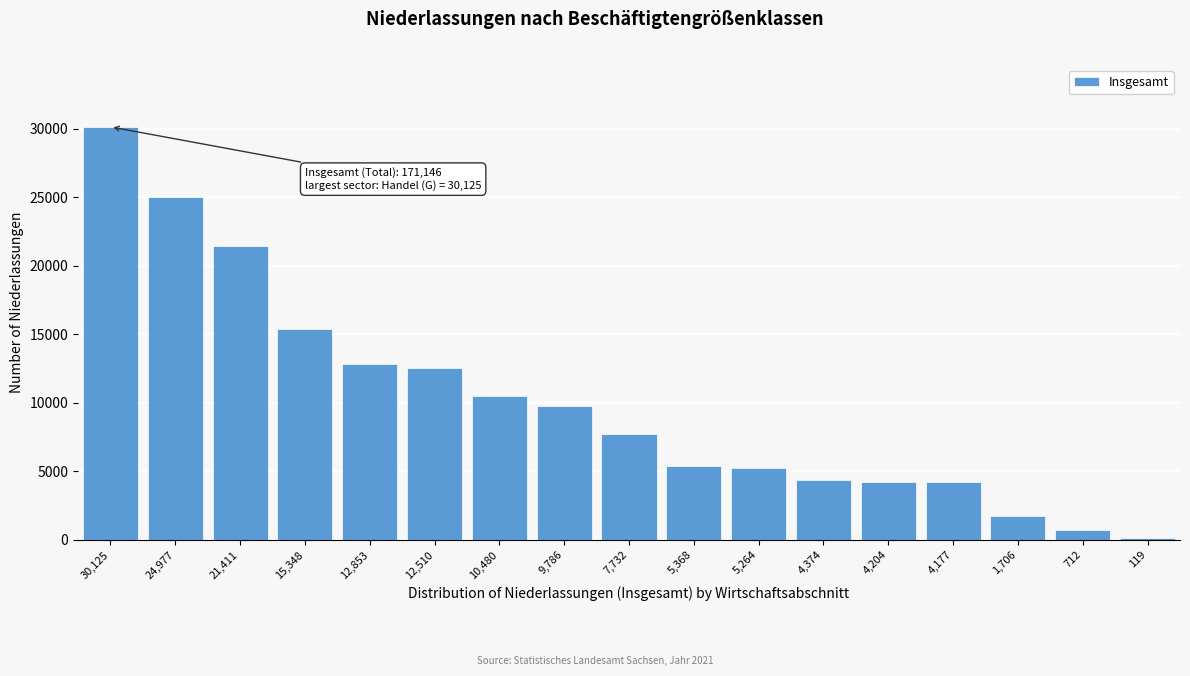

What is the difference between the maximum and minimum values?

30006